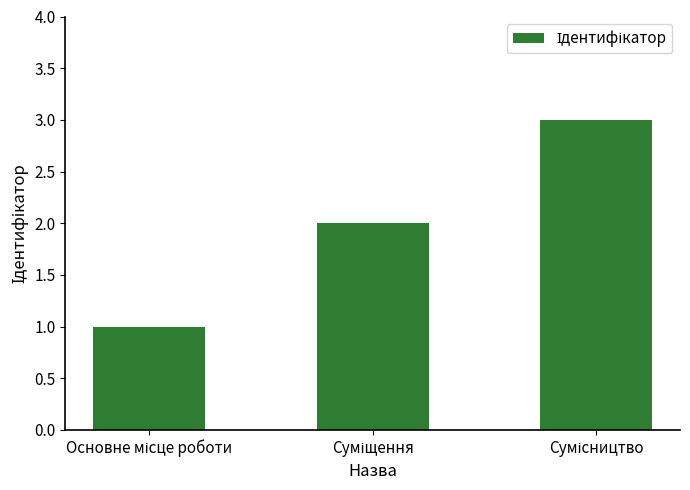

What is the sum of all values?

6